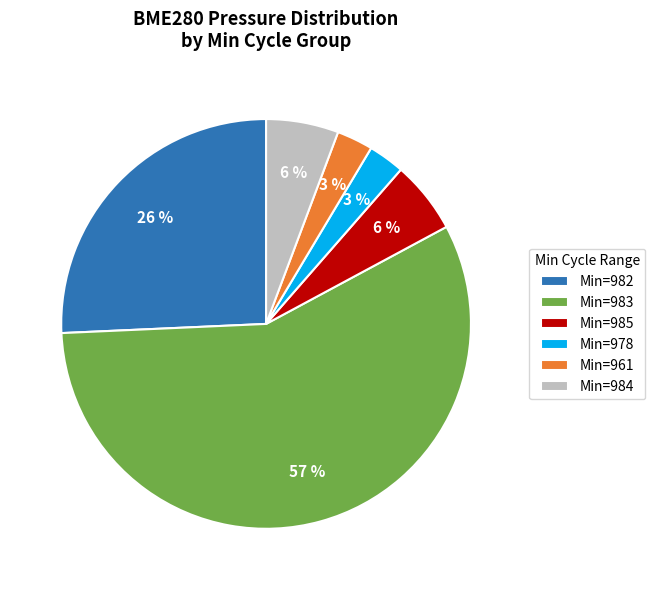

What is the largest slice in the pie chart?

Min=983